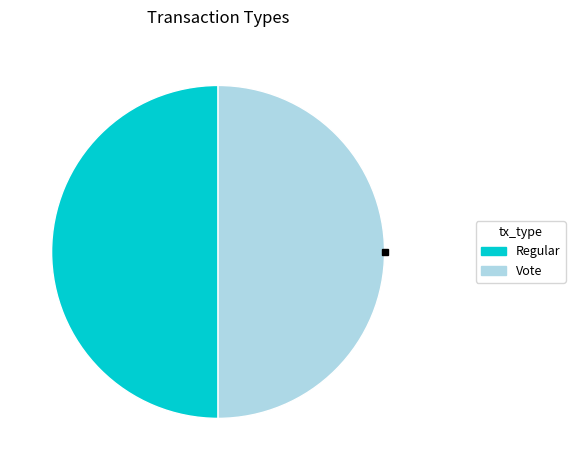

Do Regular and Vote together represent more than half of the pie?

Yes